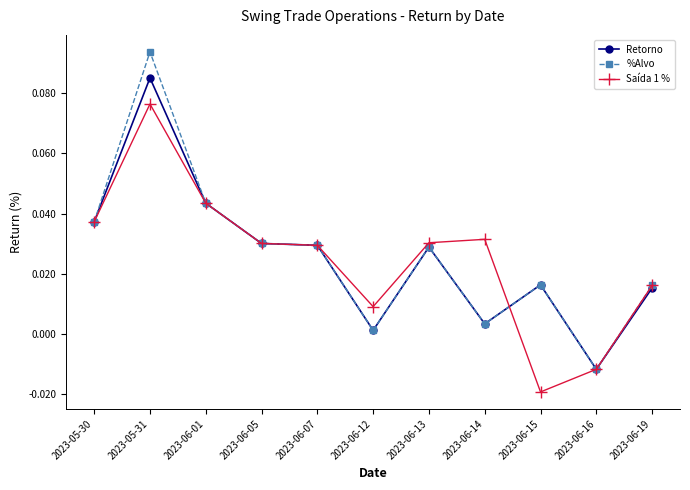

Which series has the largest range (max minus min)?

%Alvo